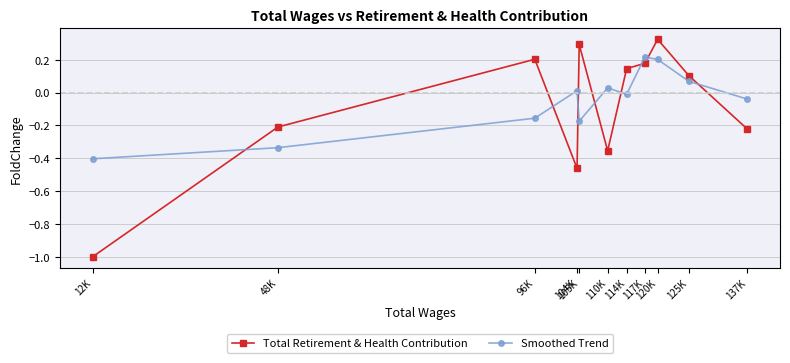

What is the total value across all series at 117K?

0.4